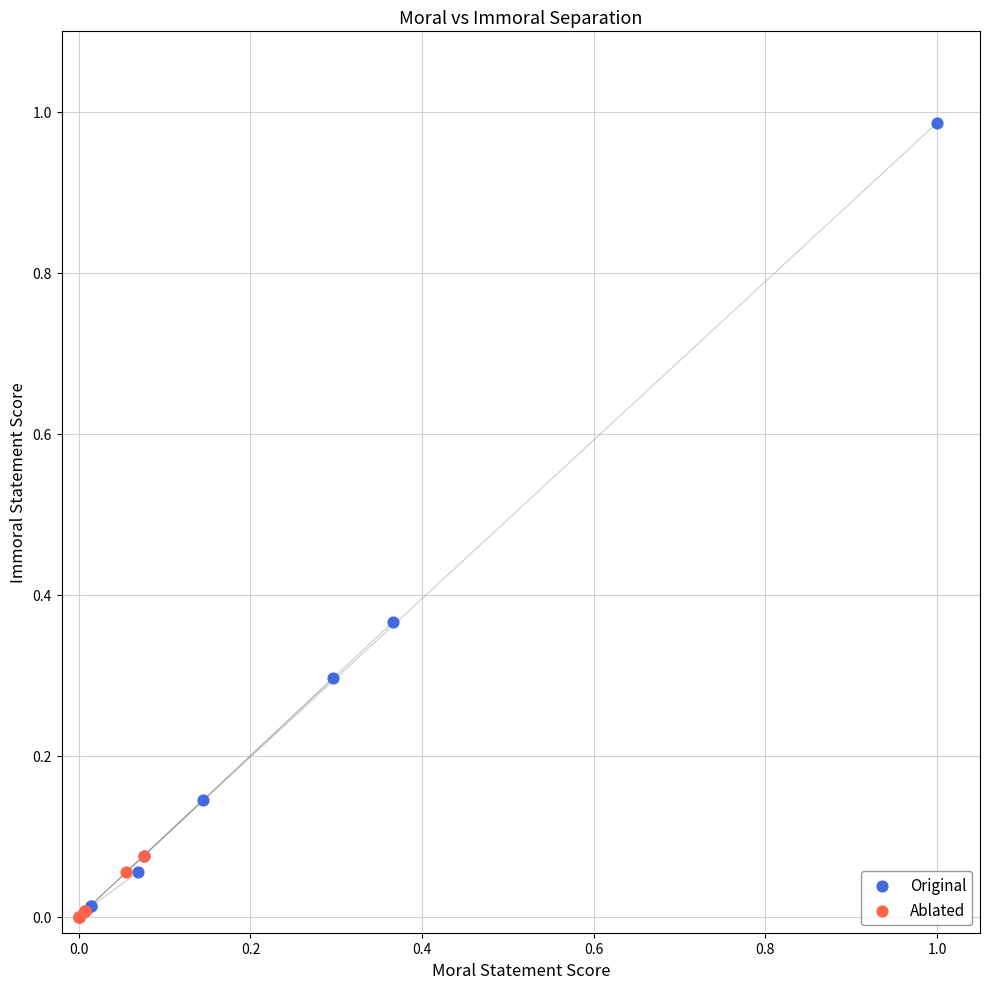

Which series has the widest spread of Y values?

Original